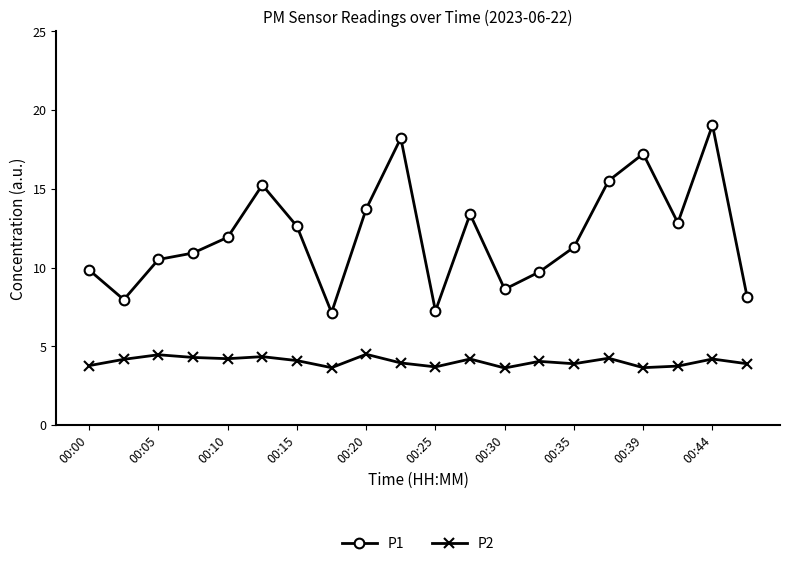

Rank the series by their maximum value, from highest to lowest.

P1, P2